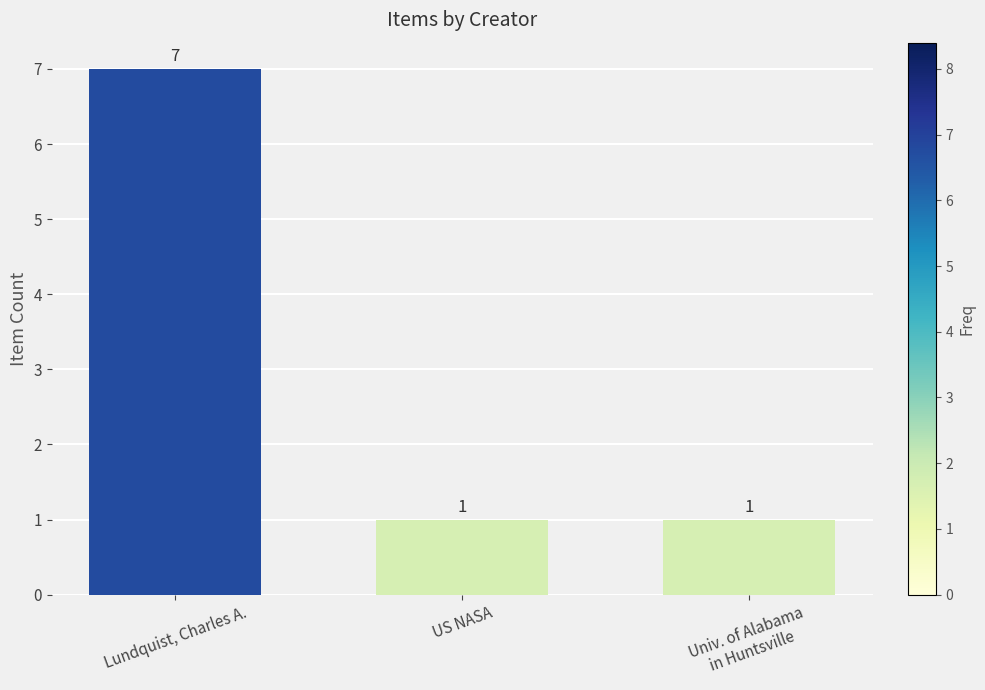

Approximately how many times larger is the value at Lundquist, Charles A. compared to Univ. of Alabama
in Huntsville?

7.0